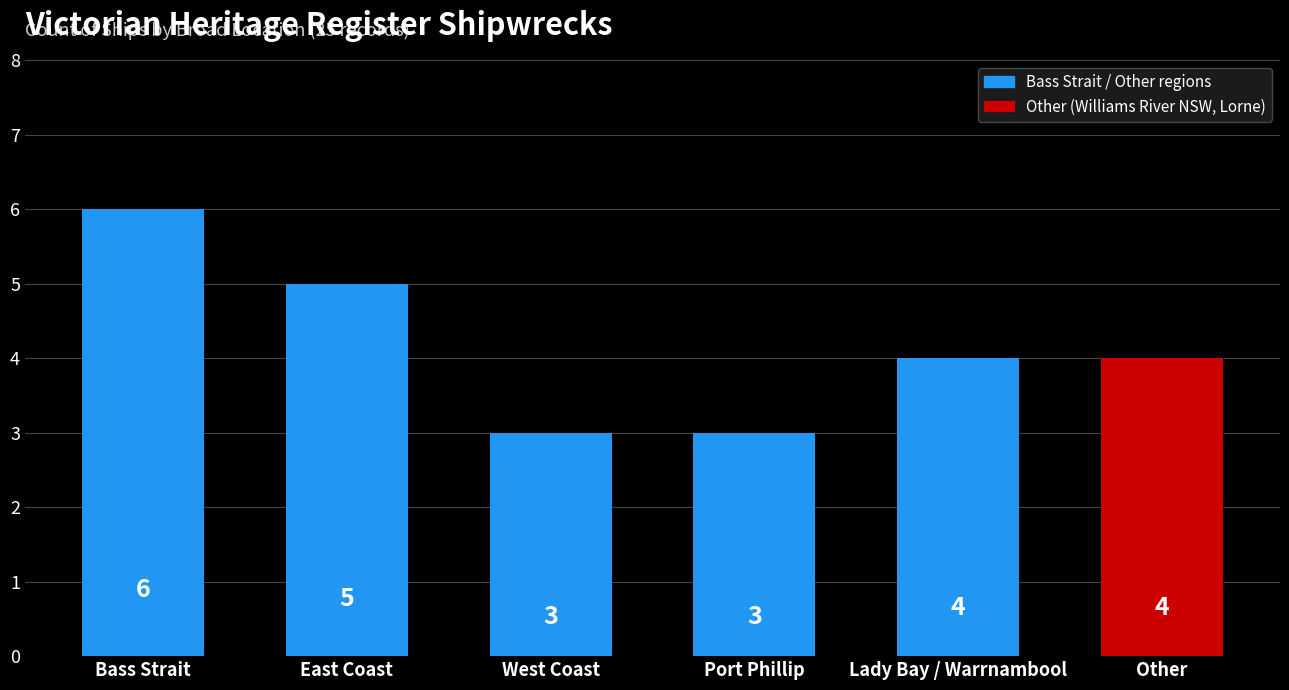

Reading left to right, list all the values displayed in this chart.

Bass Strait=6	East Coast=5	West Coast=3	Port Phillip=3	Lady Bay / Warrnambool=4	Other=4